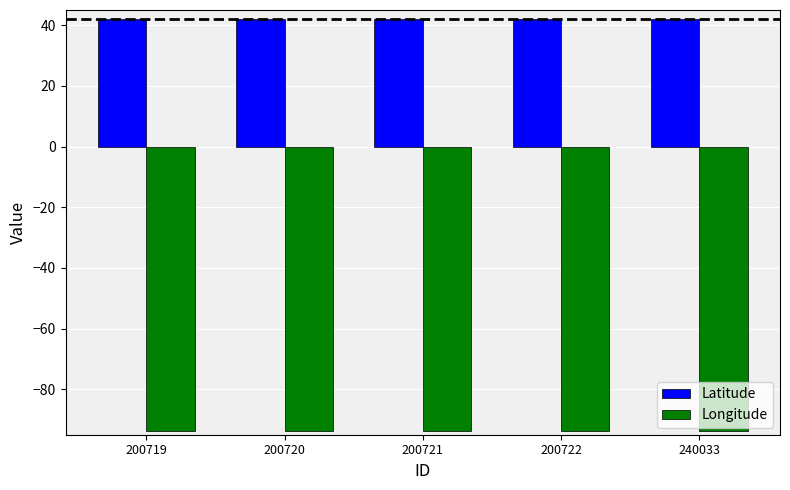

Count the number of data series in this chart.

2